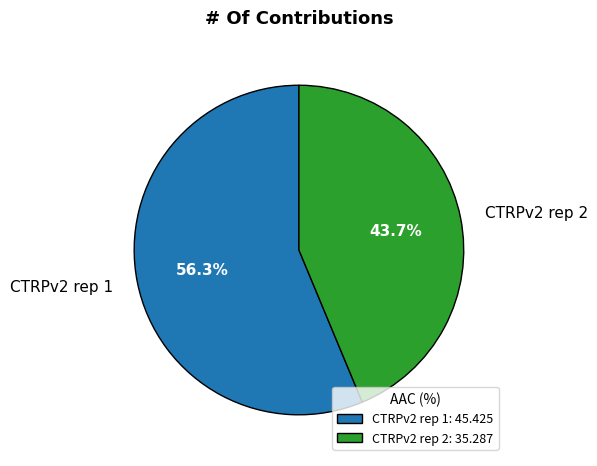

What is the ratio of the value at CTRPv2 rep 1 to the value at CTRPv2 rep 2?

1.3